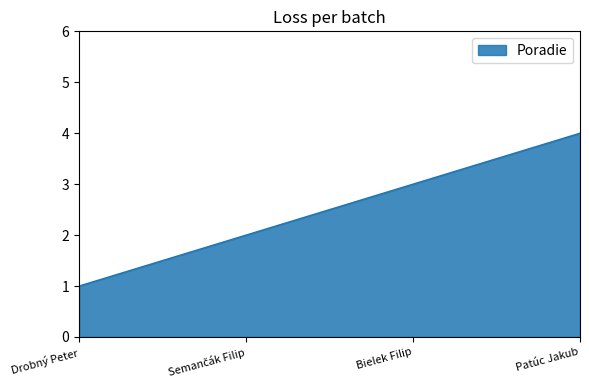

At which category does the chart reach its minimum across all series?

Drobný Peter